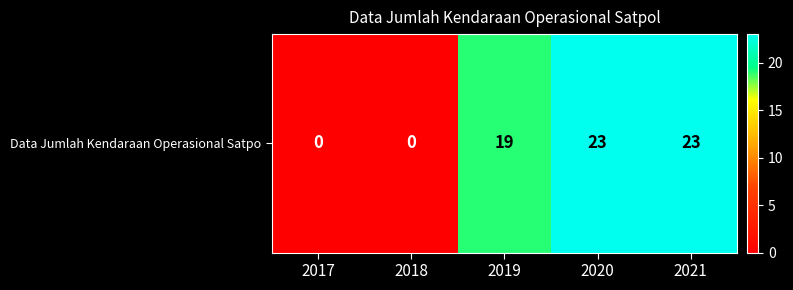

What is the maximum value shown in the chart?

23